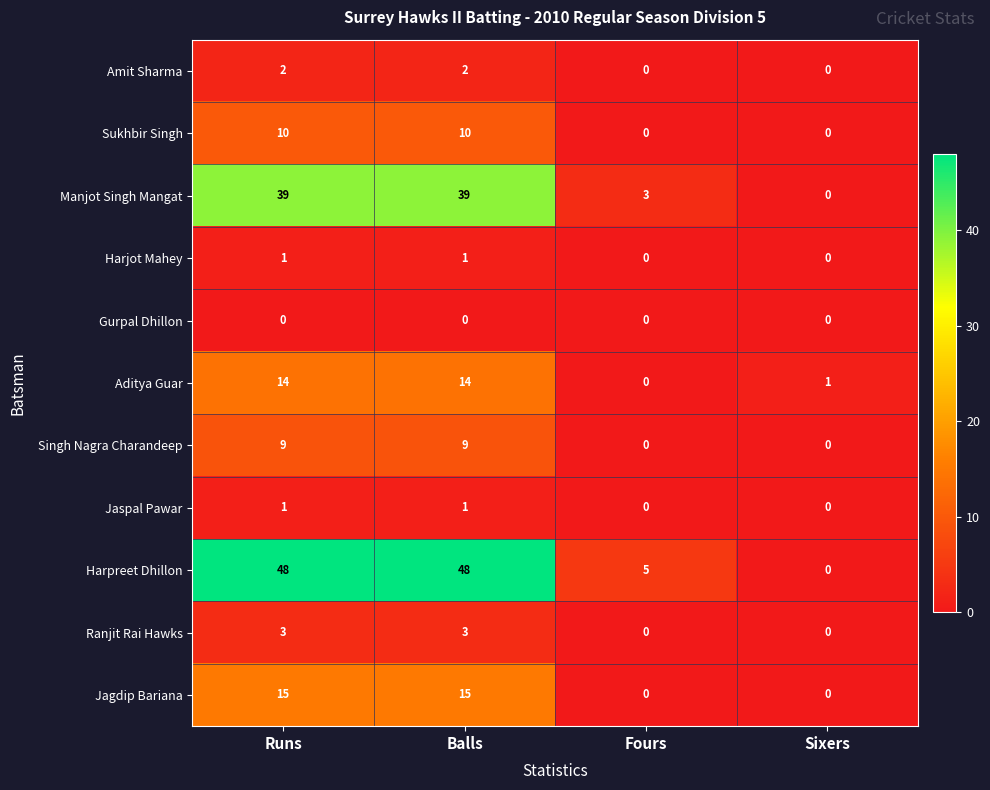

Where is Aditya Guar nearest to the value 7?

Sixers